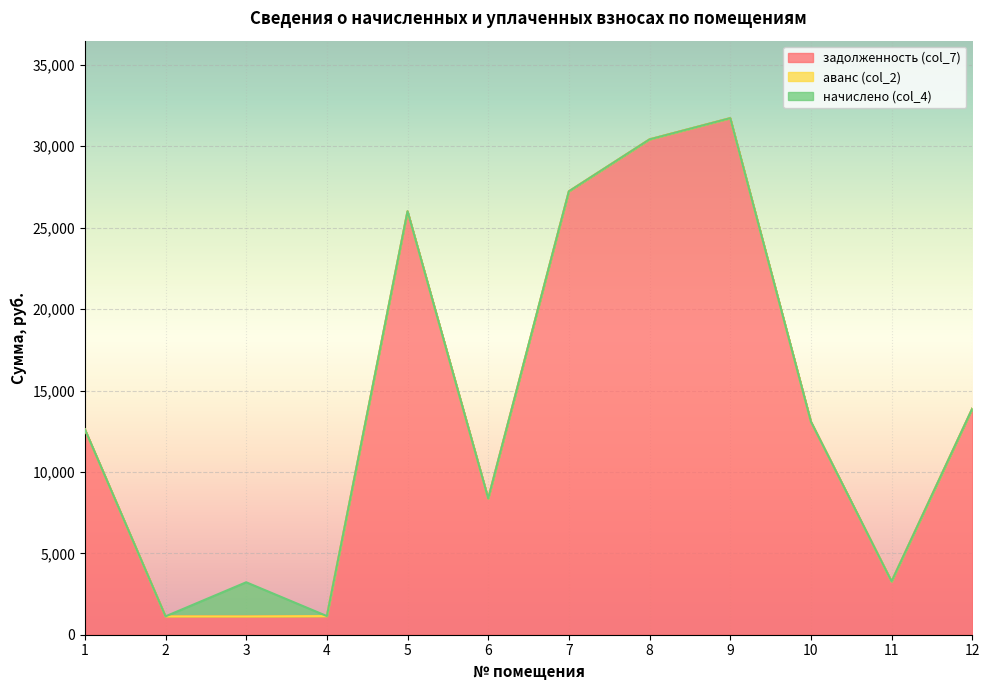

Does the chart display data point markers on the line(s)?

No